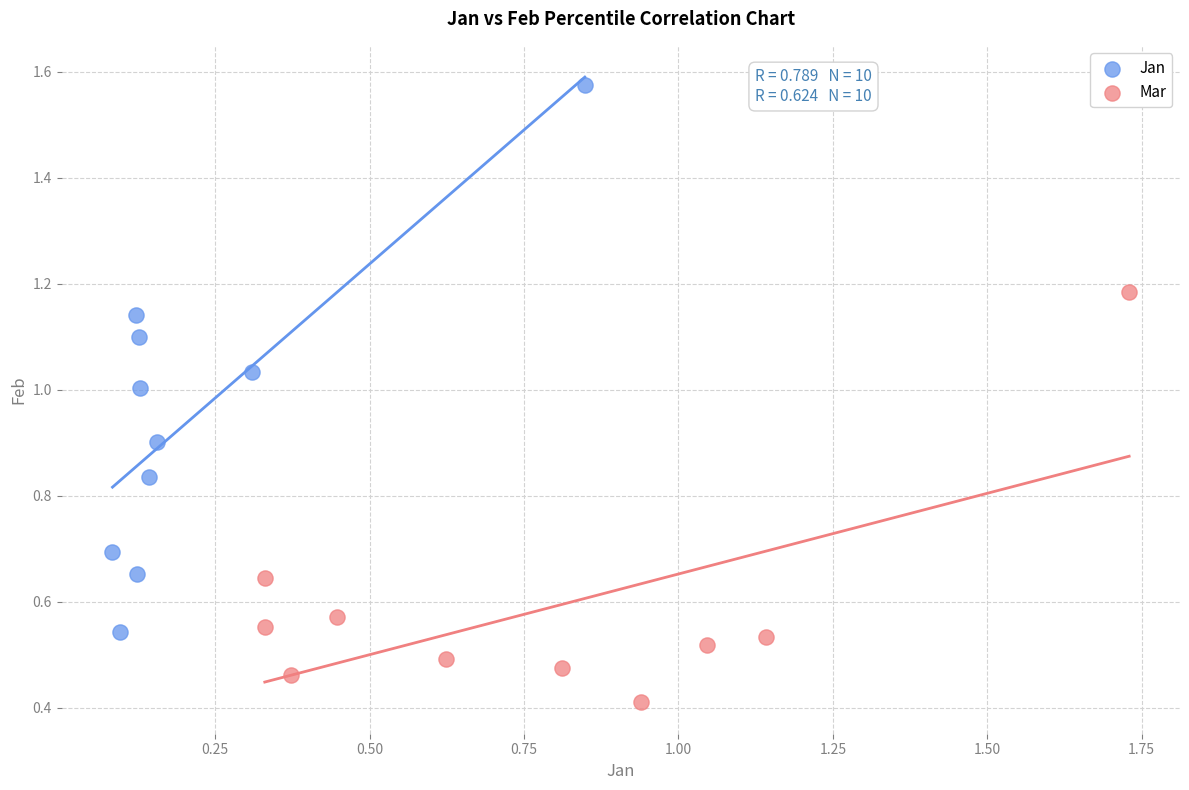

Which series reaches the maximum Y coordinate?

Jan